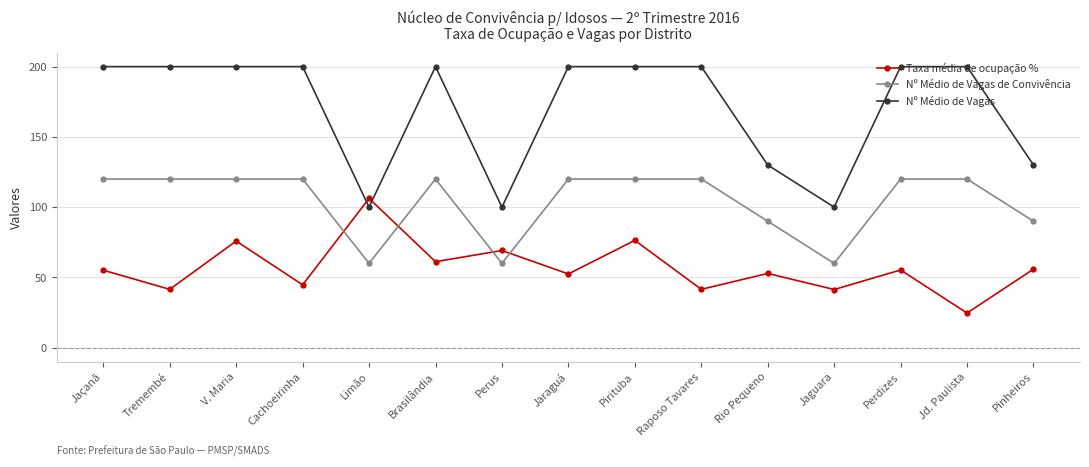

What is the greatest value displayed?

200.0